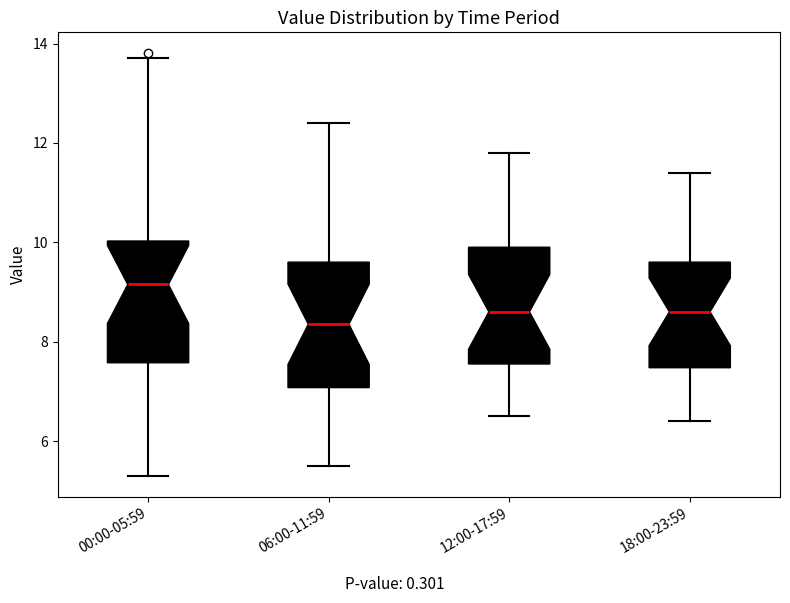

Reading left to right, read every box against the y-axis: the position of its median line, the range the box covers, and the ends of its whiskers. The values are not printed on the chart, so give them approximately, as read against the axis.

00:00-05:59: median 9.2, box 7.6 to 10.0, whiskers 5.4 to 13.8
06:00-11:59: median 8.4, box 7.0 to 9.6, whiskers 5.6 to 12.4
12:00-17:59: median 8.6, box 7.6 to 10.0, whiskers 6.6 to 11.8
18:00-23:59: median 8.6, box 7.4 to 9.6, whiskers 6.4 to 11.4